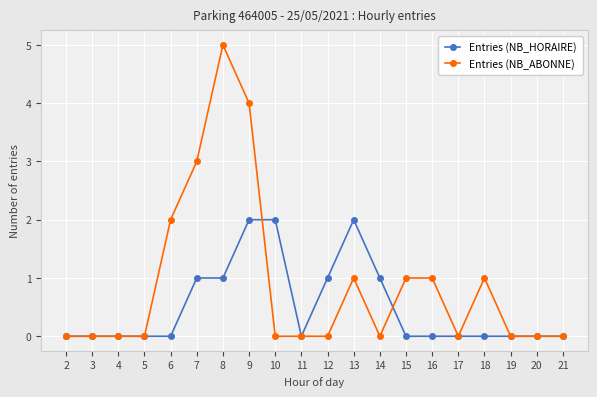

True or false: Entries (NB_HORAIRE) has more than 0 interior local peaks.

True